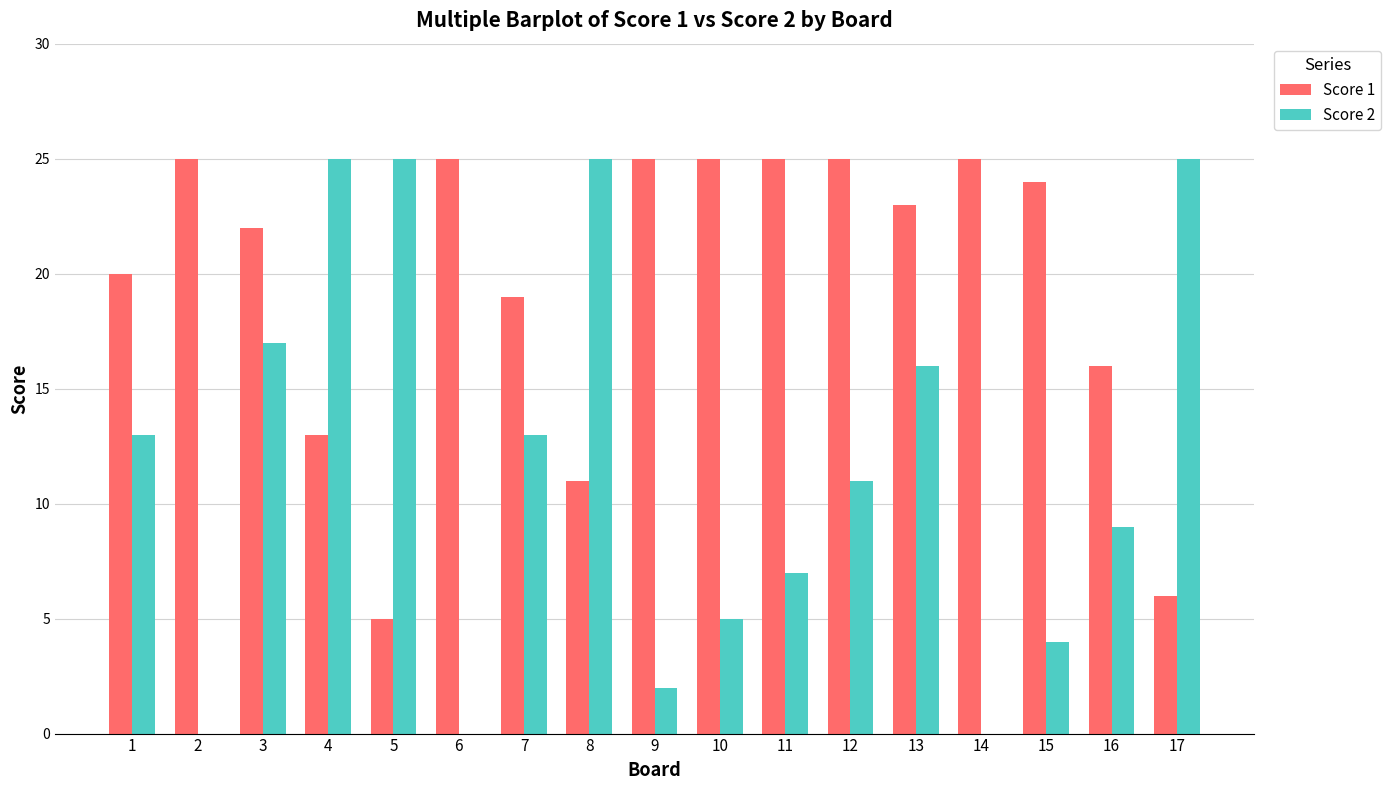

What is the difference between the Score 1 values at 4 and 13?

10